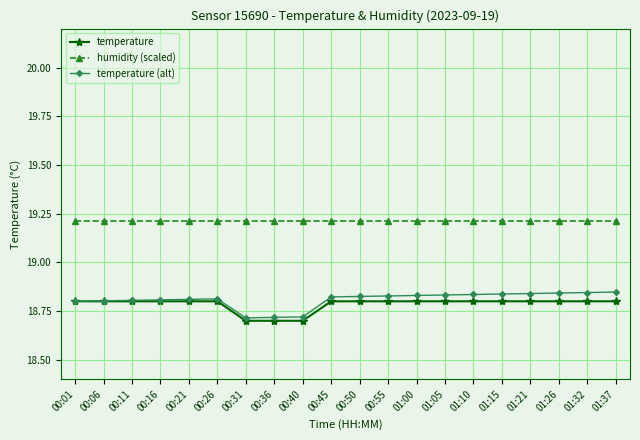

What is the label of the 1st point from the right?

01:37